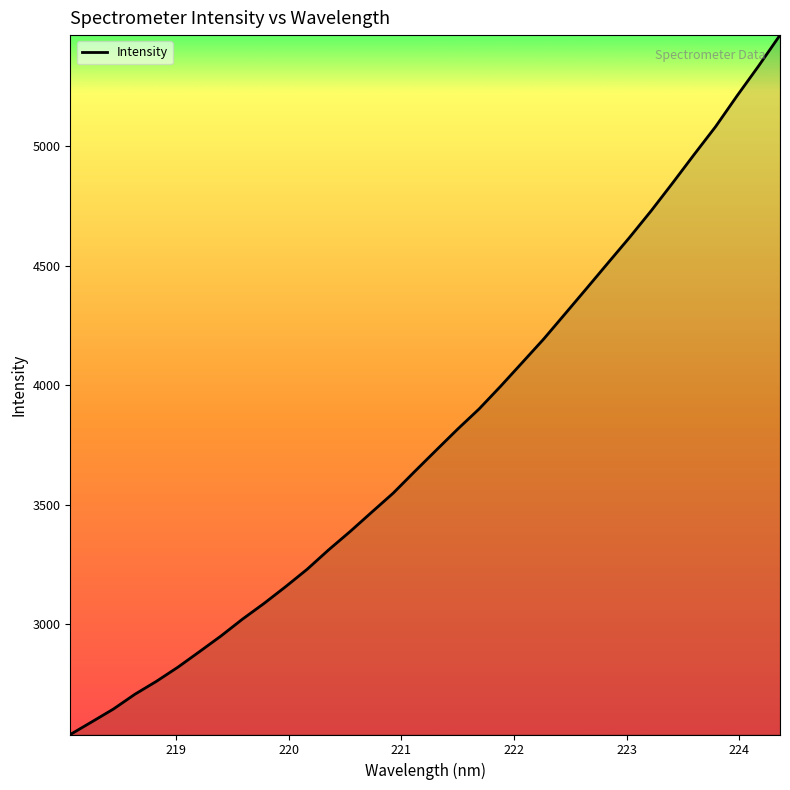

What is the greatest value displayed?

5463.3